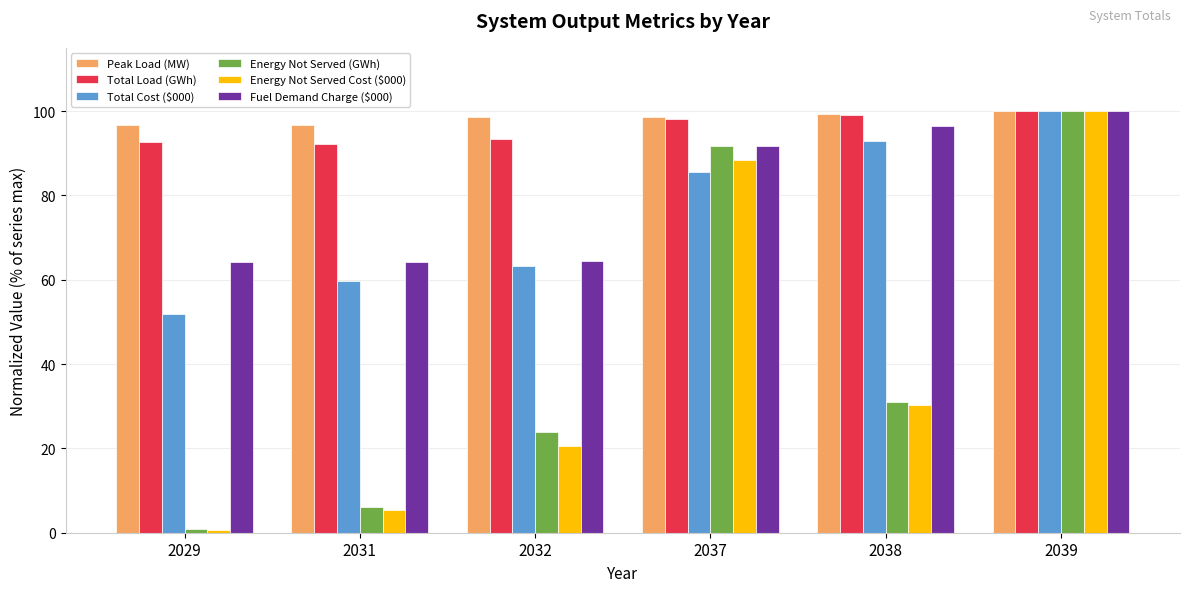

List the labels in order of Energy Not Served (GWh) value, largest first.

2039, 2037, 2038, 2032, 2031, 2029